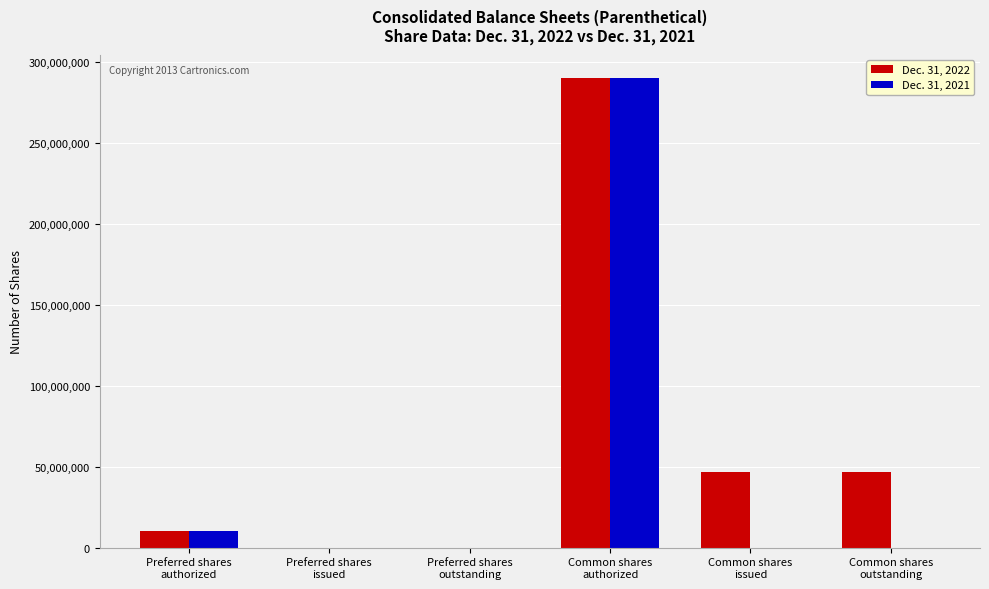

How many data points in Dec. 31, 2021 are above 0?

2